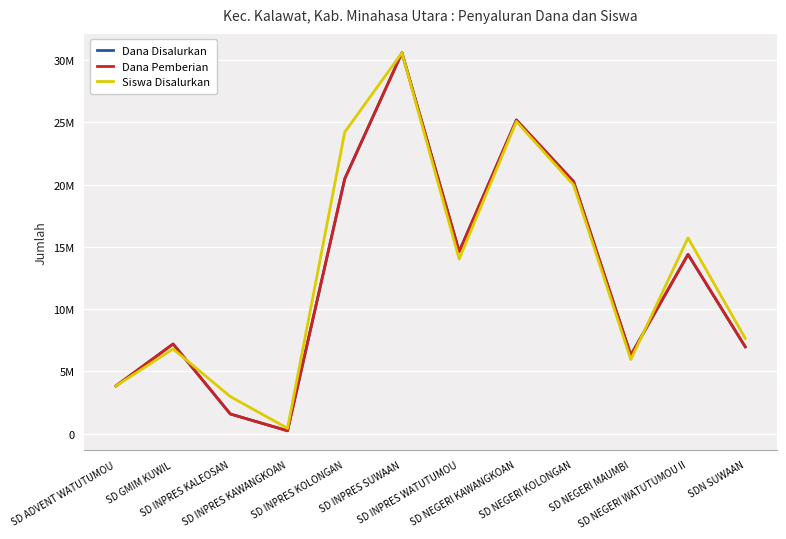

At which label does Dana Disalurkan reach its peak?

SD INPRES SUWAAN